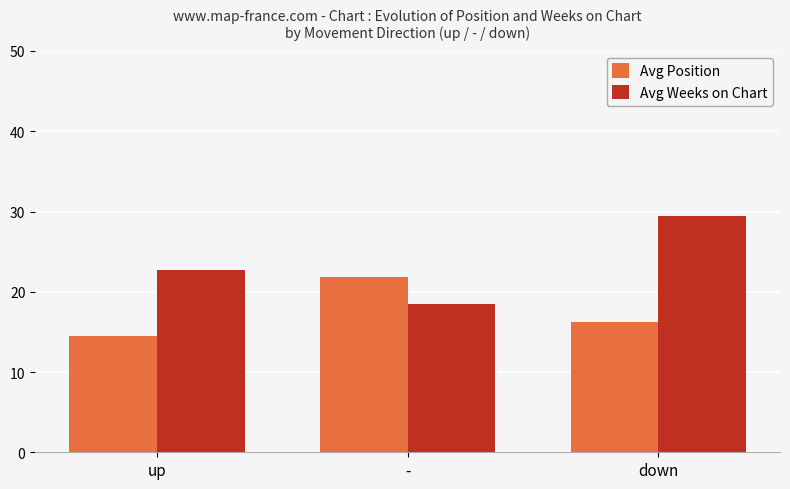

What is the average value of the Avg Weeks on Chart series?

23.5